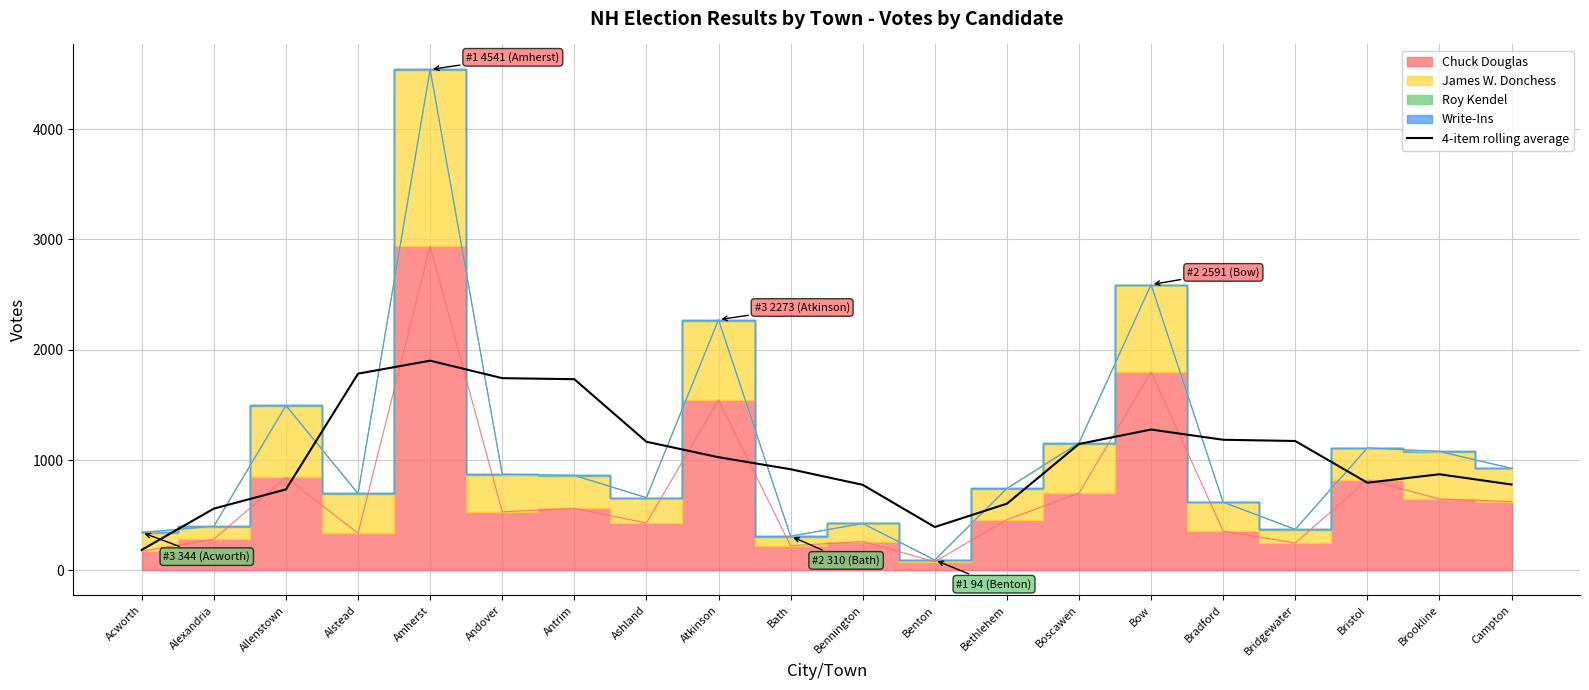

Where does the data first go above 1025?

Alstead